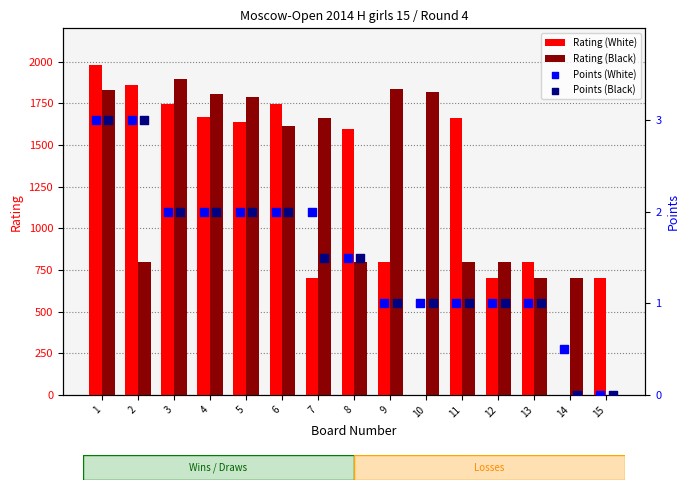

Which series has the largest Y range (max minus min)?

Rating (White)